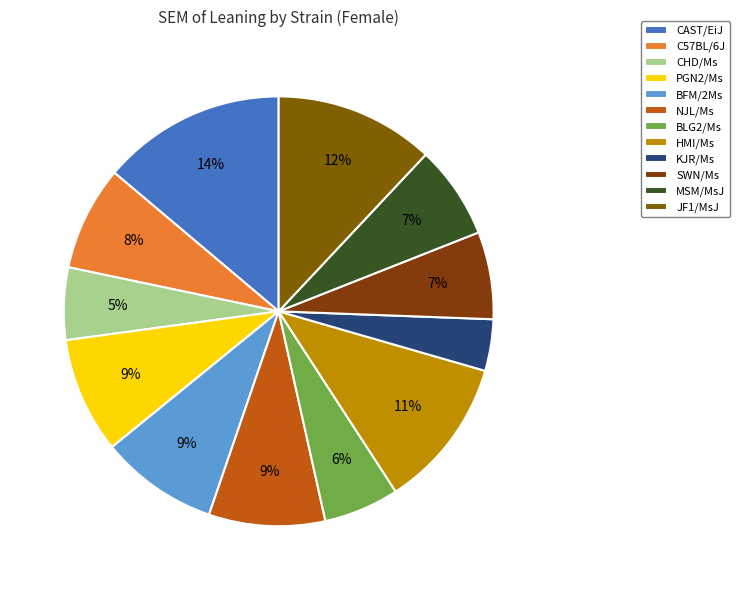

Which has a higher value, C57BL/6J or PGN2/Ms?

PGN2/Ms